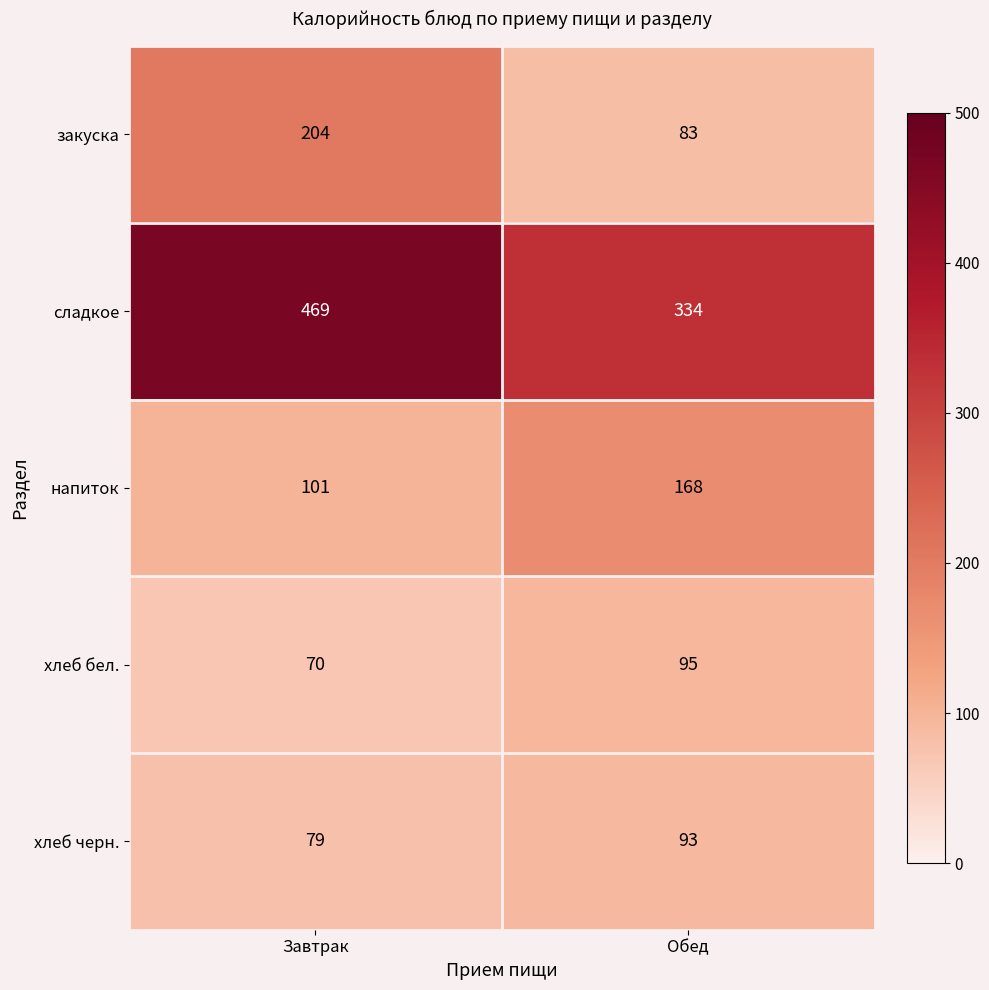

What is the sum of all сладкое values?

803